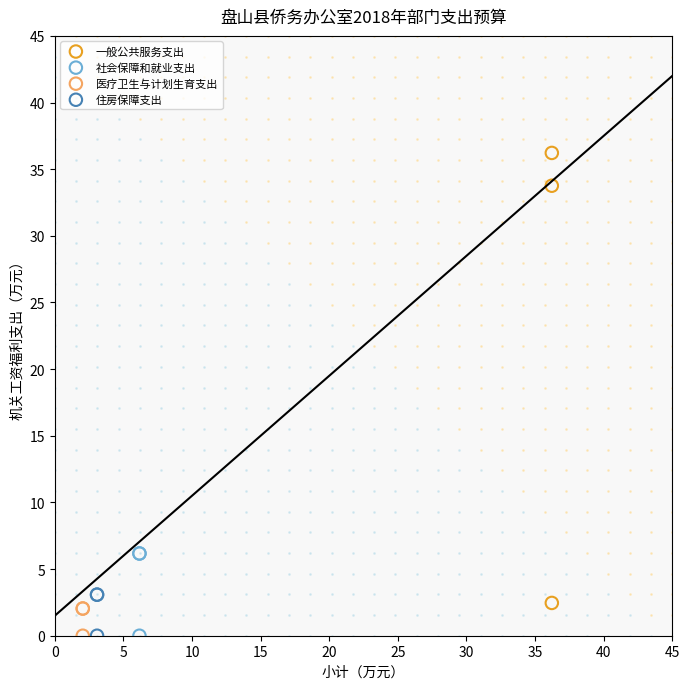

Which series reaches the maximum Y coordinate?

一般公共服务支出